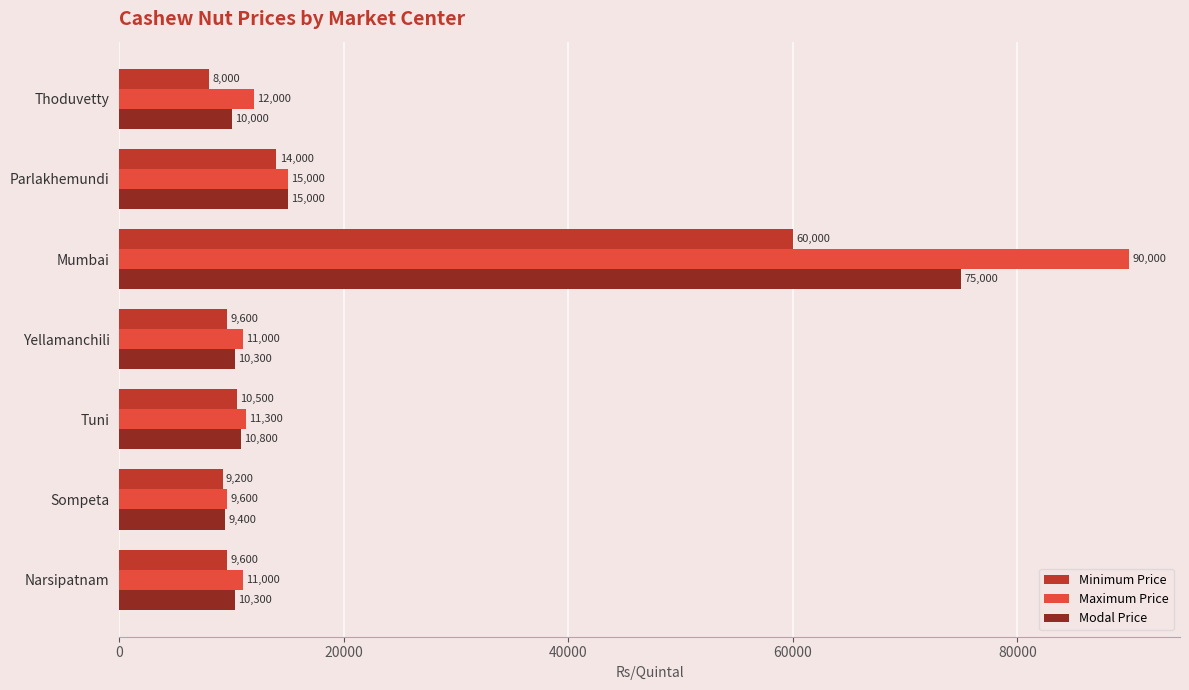

Rank the series by their maximum value, from highest to lowest.

Maximum Price, Modal Price, Minimum Price